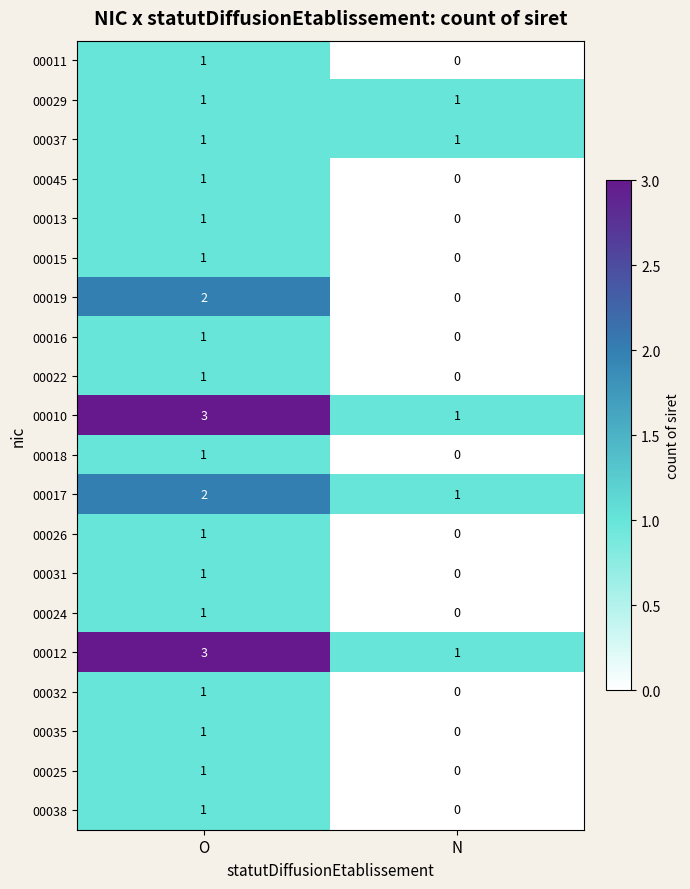

At which label does 00024 reach its minimum?

N